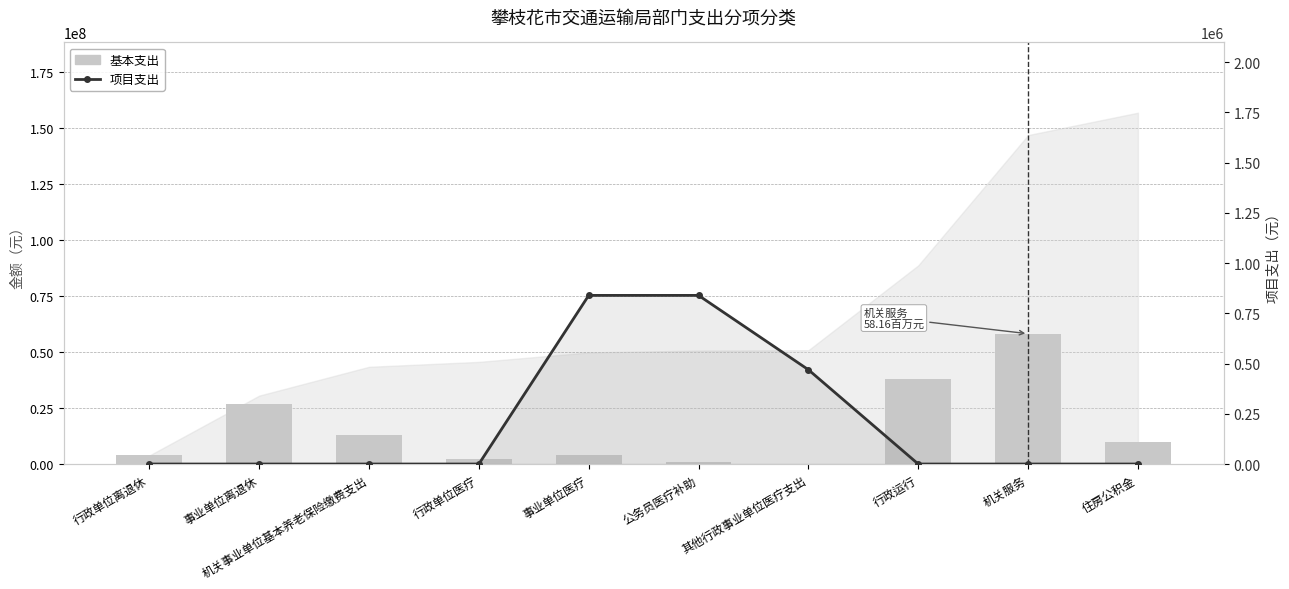

What is the difference between the 项目支出 values at 机关事业单位基本养老保险缴费支出 and 其他行政事业单位医疗支出?

469350.8